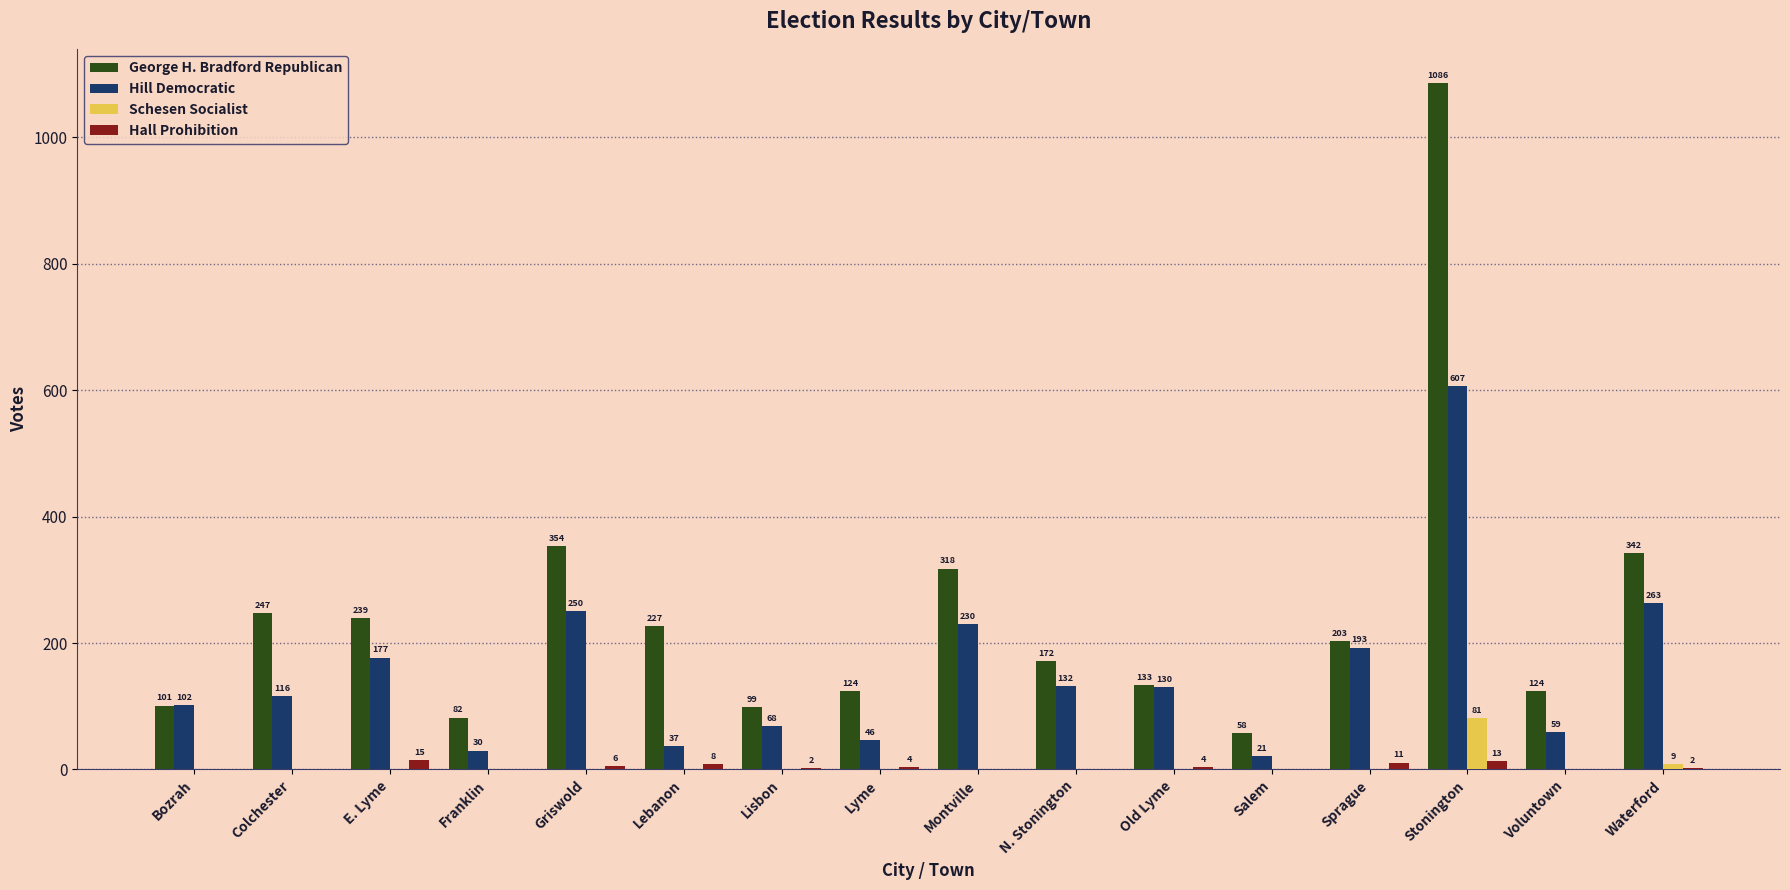

Which series has the largest total across all categories?

George H. Bradford Republican